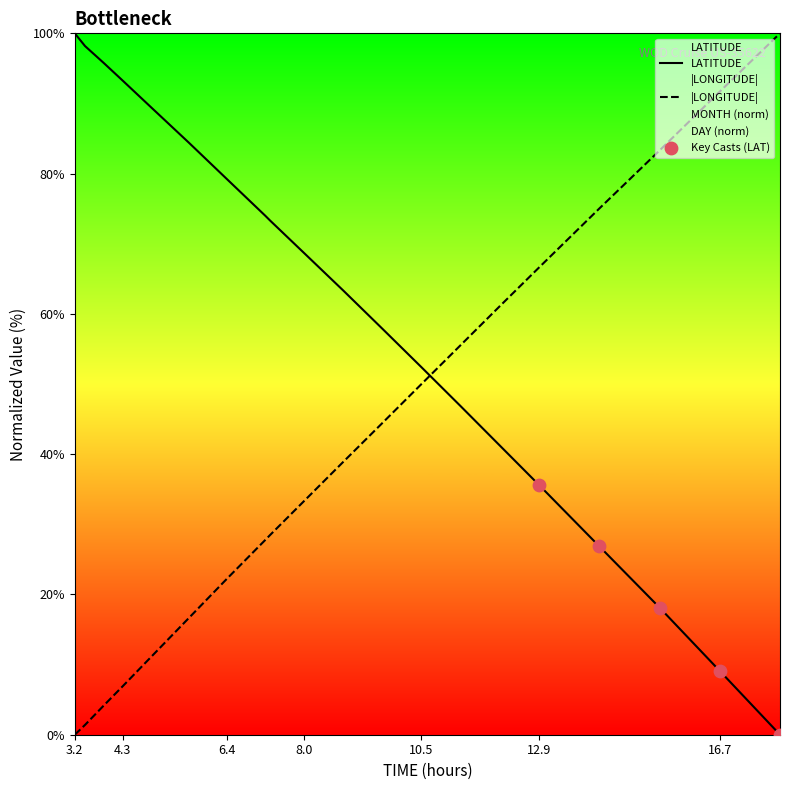

What is the total value across all series at 8.855?

102.2